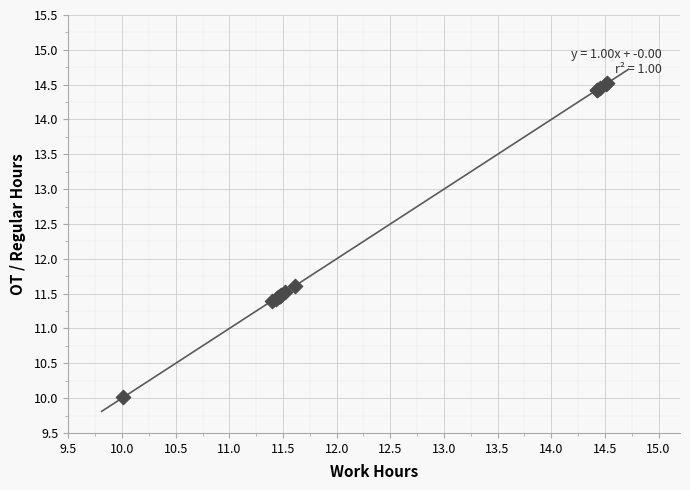

What Y value in the scatter plot is closest to 12?

11.6